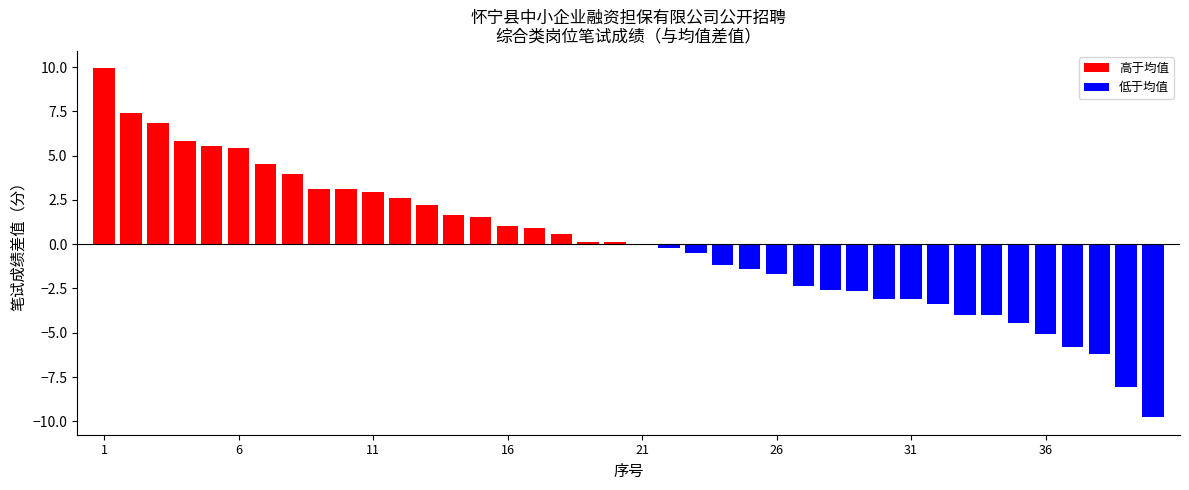

At which category does the chart reach its peak across all series?

1